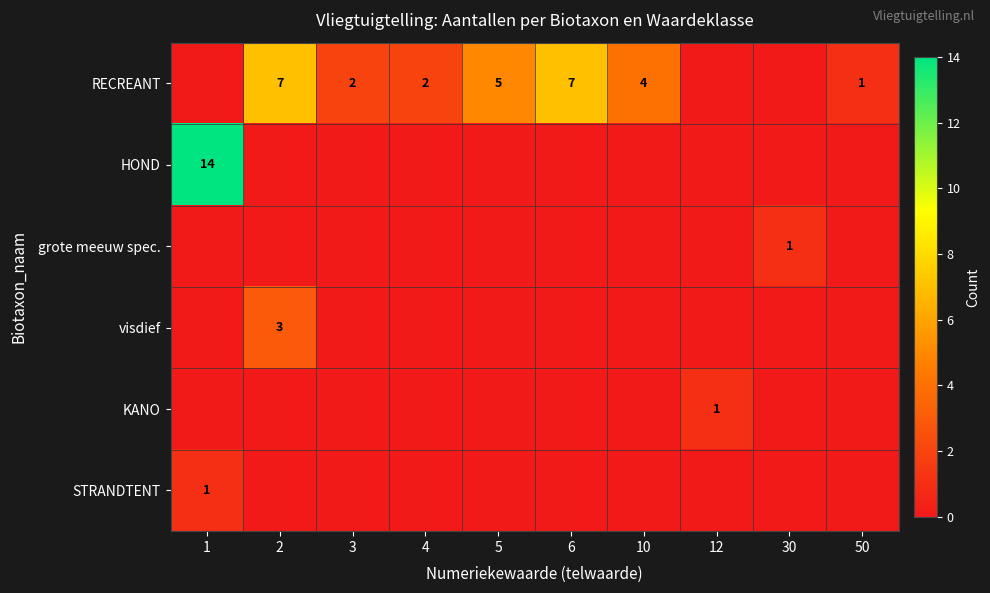

Count the number of data series in this chart.

6